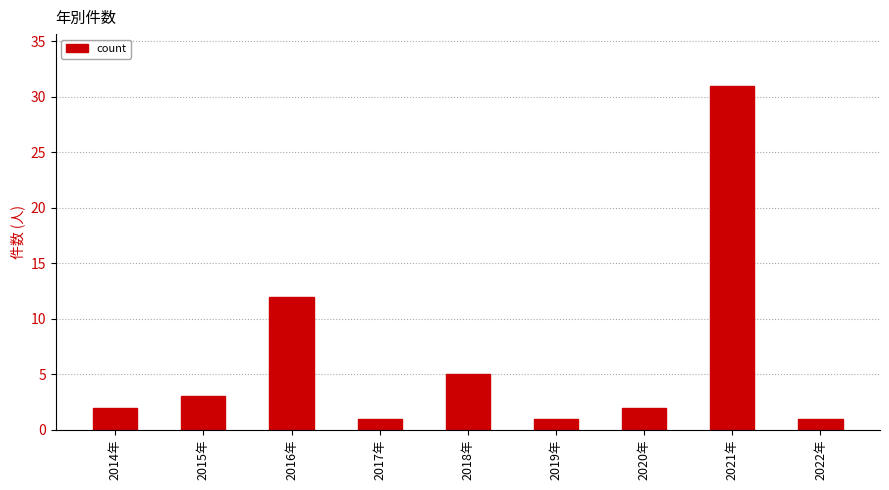

What is the difference between the maximum and second lowest values?

30